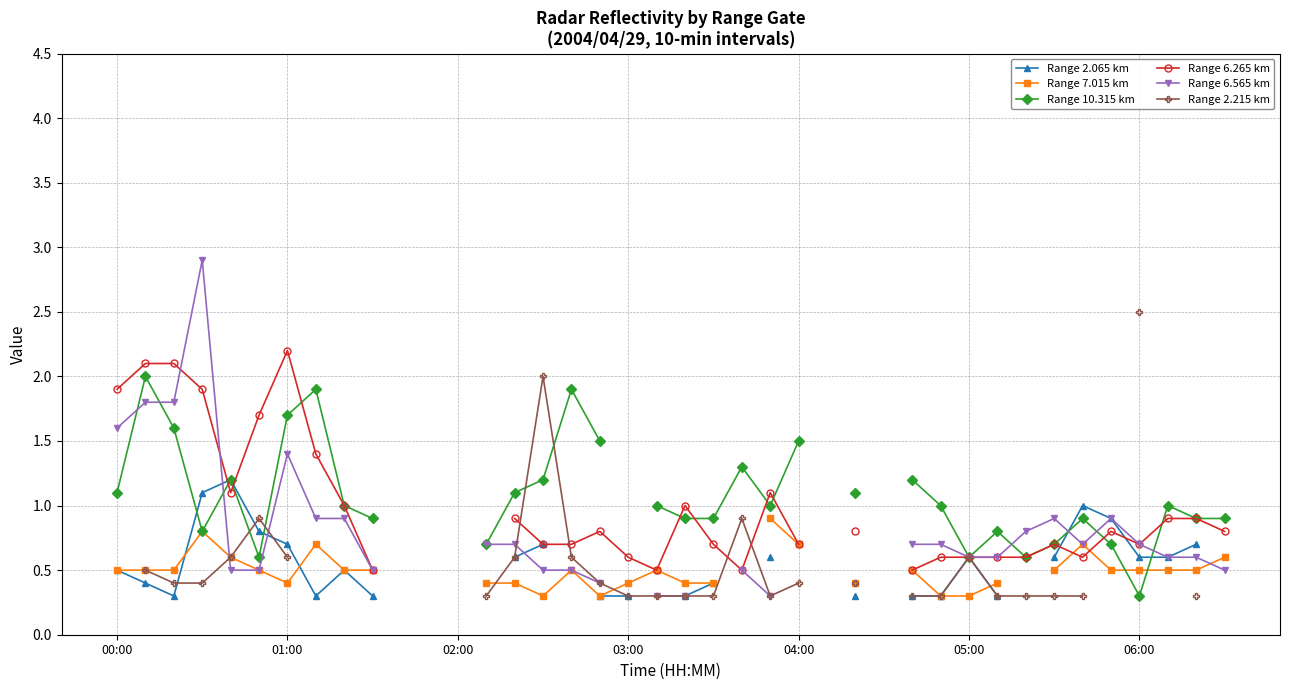

True or false: Range 10.315 km has a value of 1.0 at 23.

True